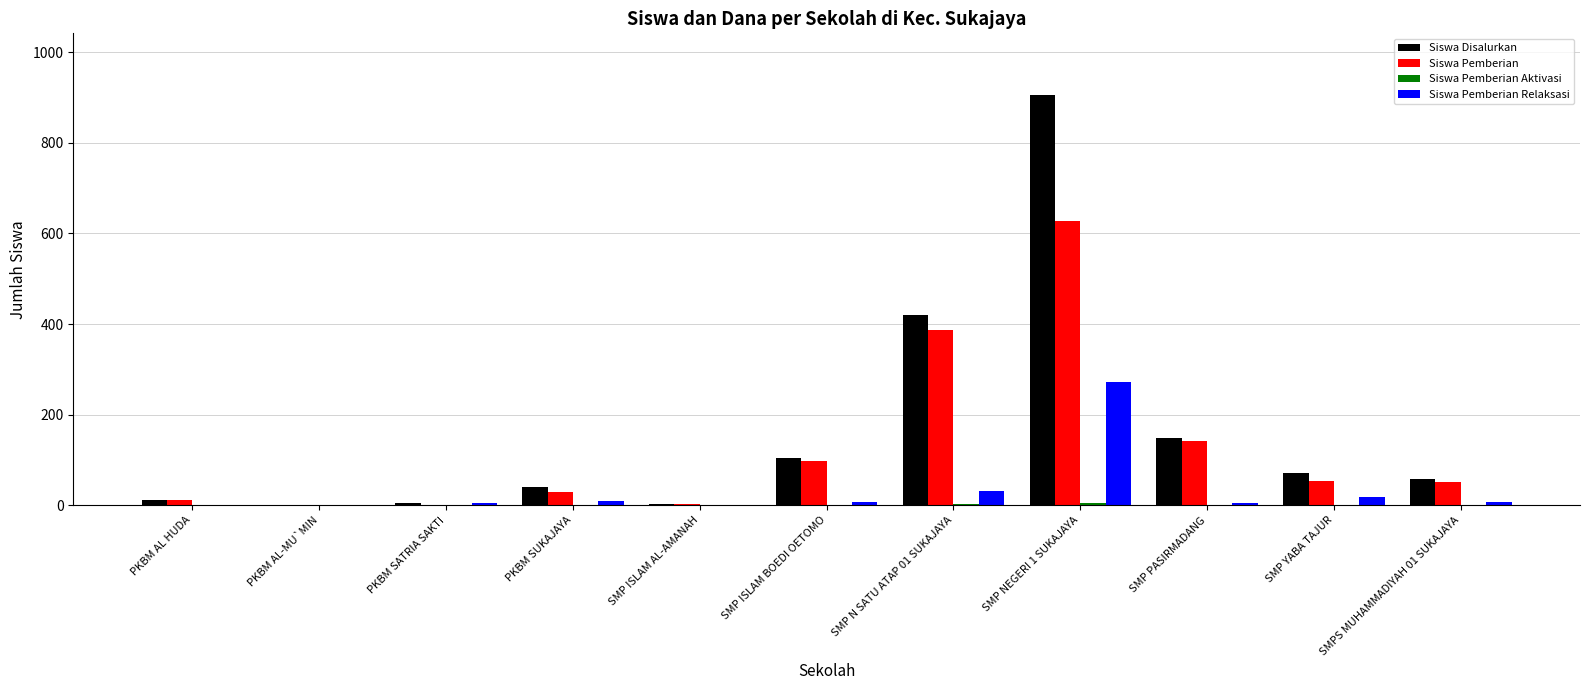

How many groups of bars are there?

11